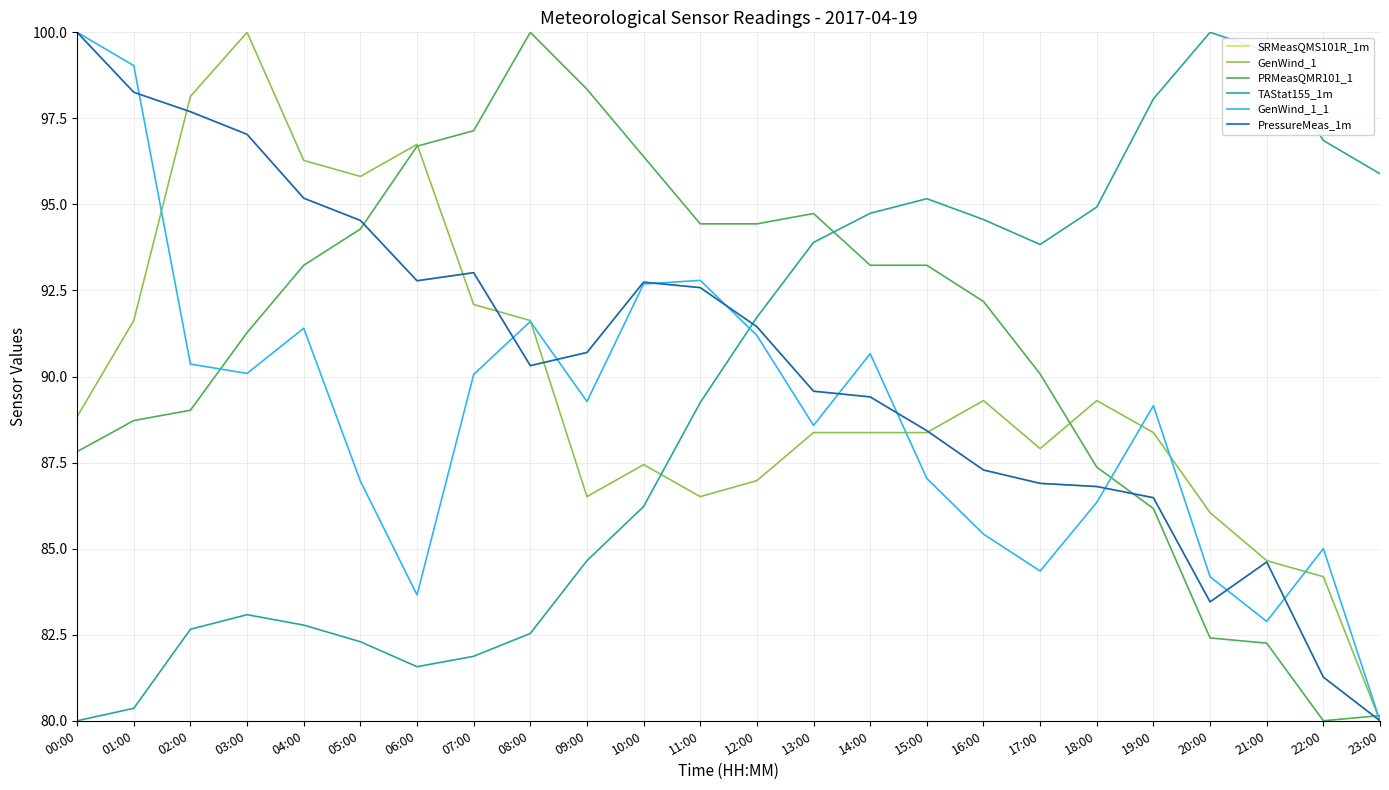

What position from the right is 16:00?

8